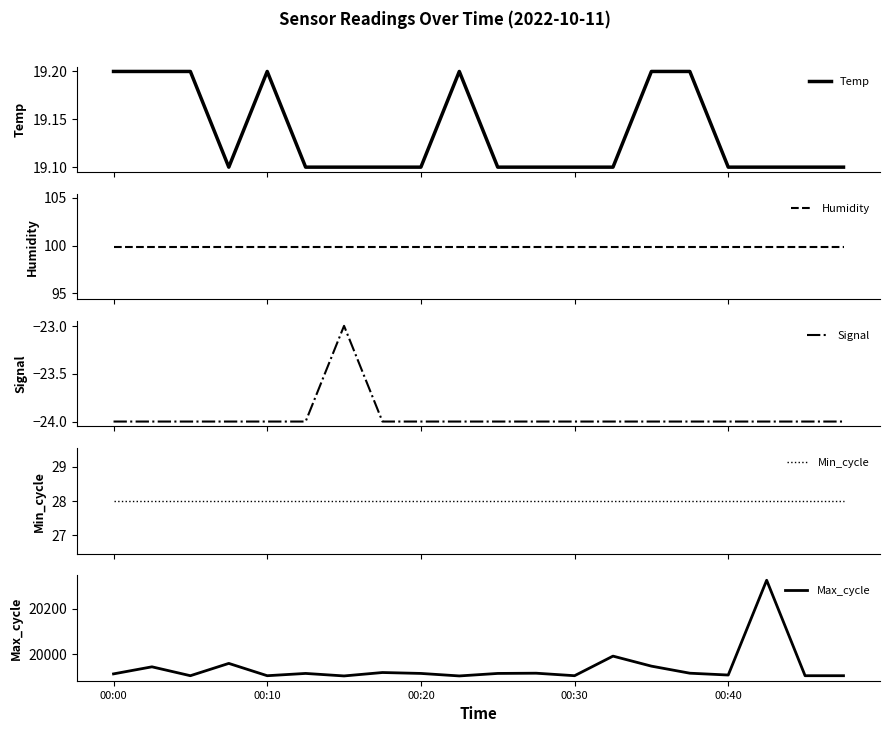

What is the maximum value for Temp?

19.2